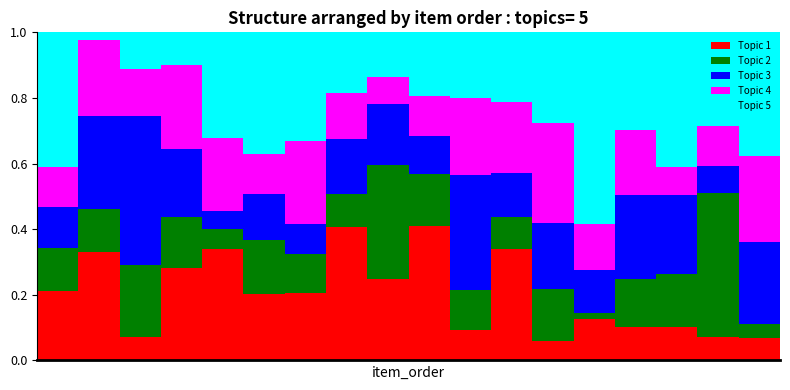

Count the number of data series in this chart.

5